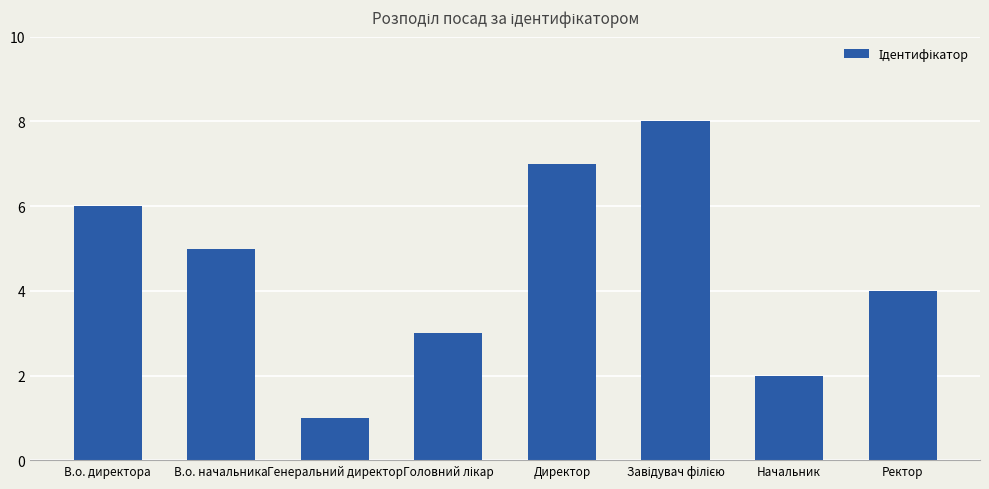

What is the difference between the values at В.о. директора and Генеральний директор?

5